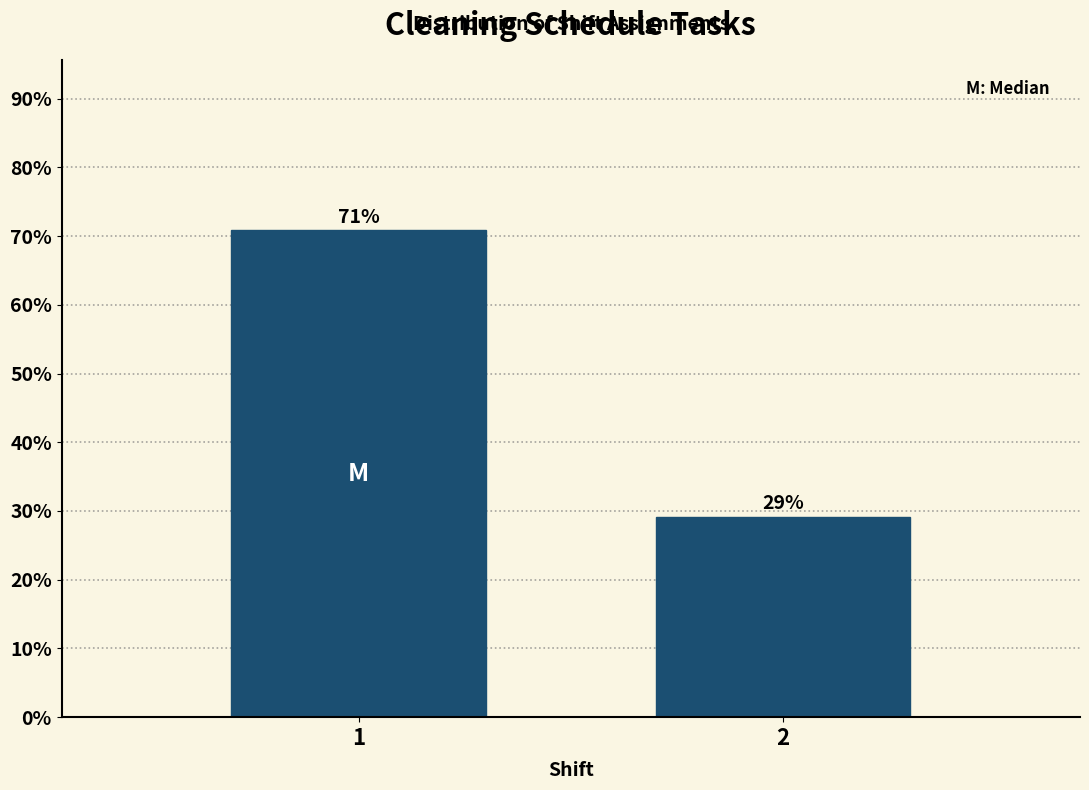

What value does the data have at 2?

29.2